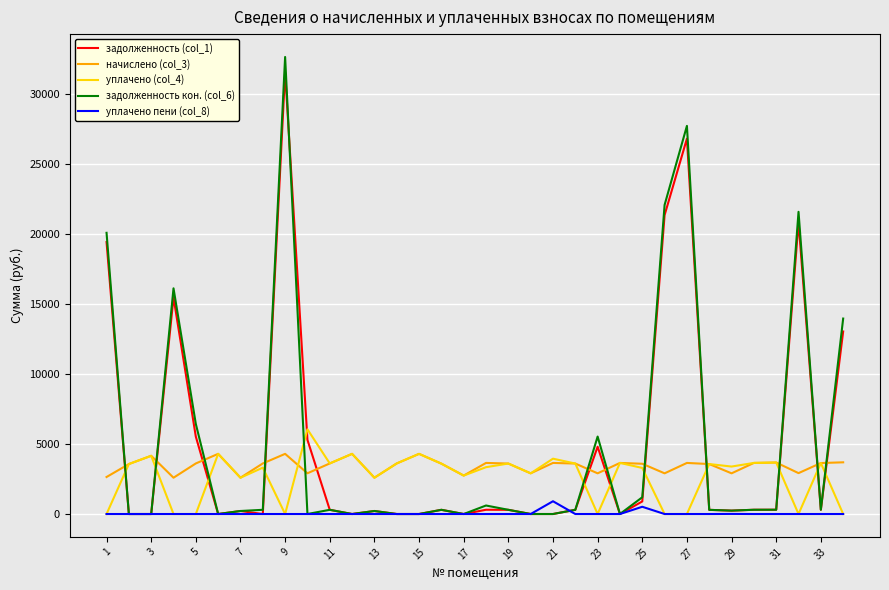

Which series has the widest spread of values?

задолженность кон. (col_6)